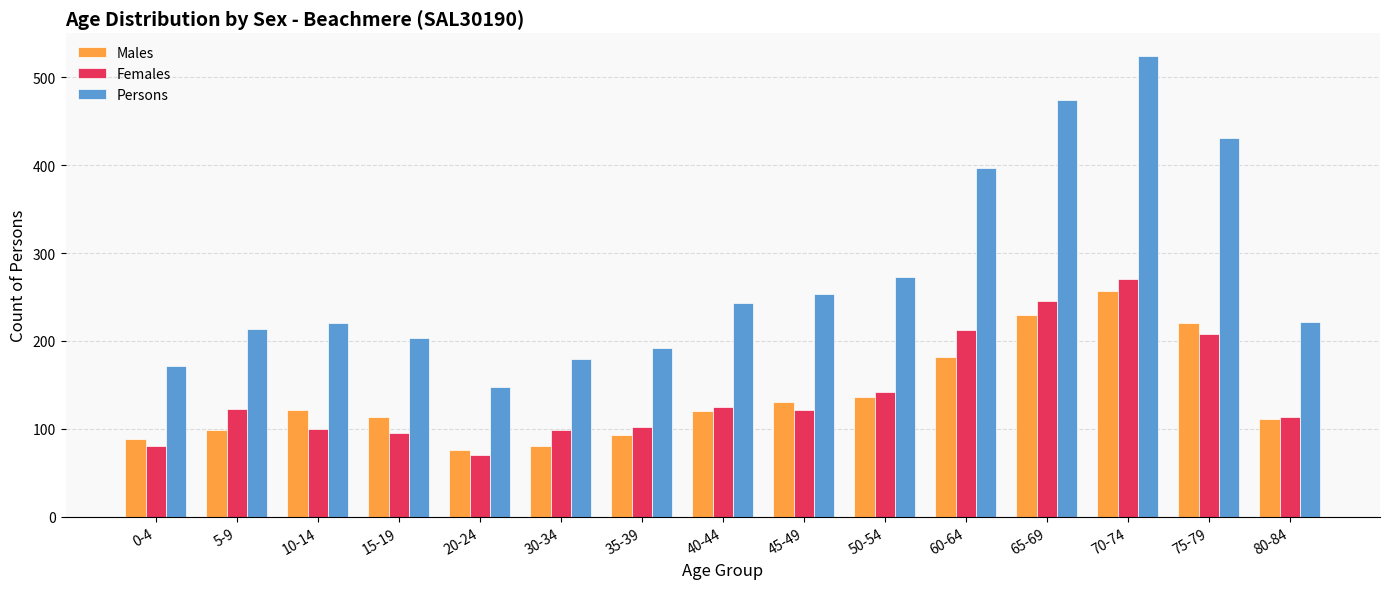

Rank the series at 45-49 from highest to lowest value.

Persons, Males, Females